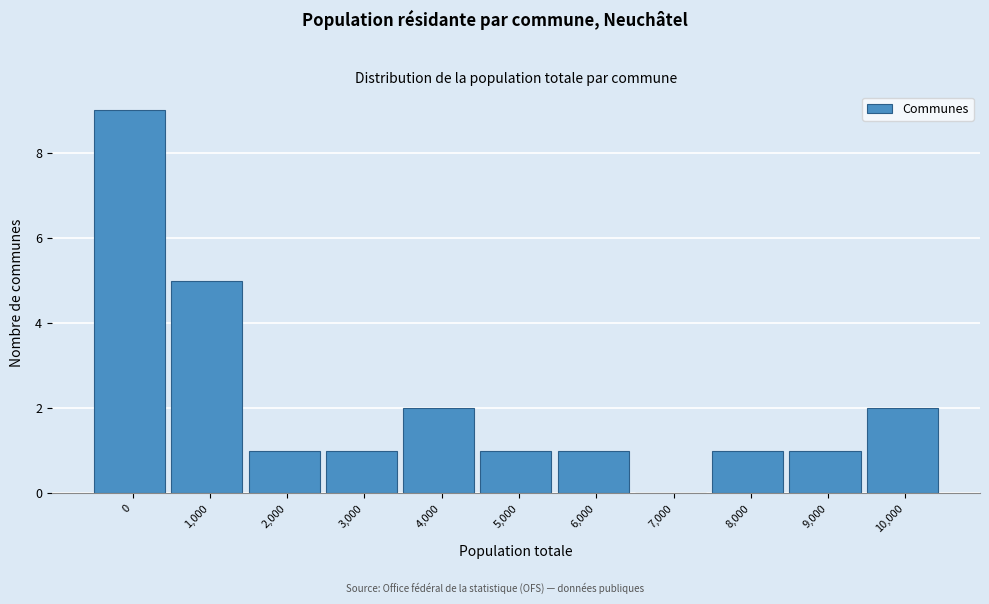

Reading right to left, extract all data points from this chart.

10,000=2	9,000=1	8,000=1	7,000=0	6,000=1	5,000=1	4,000=2	3,000=1	2,000=1	1,000=5	0=9